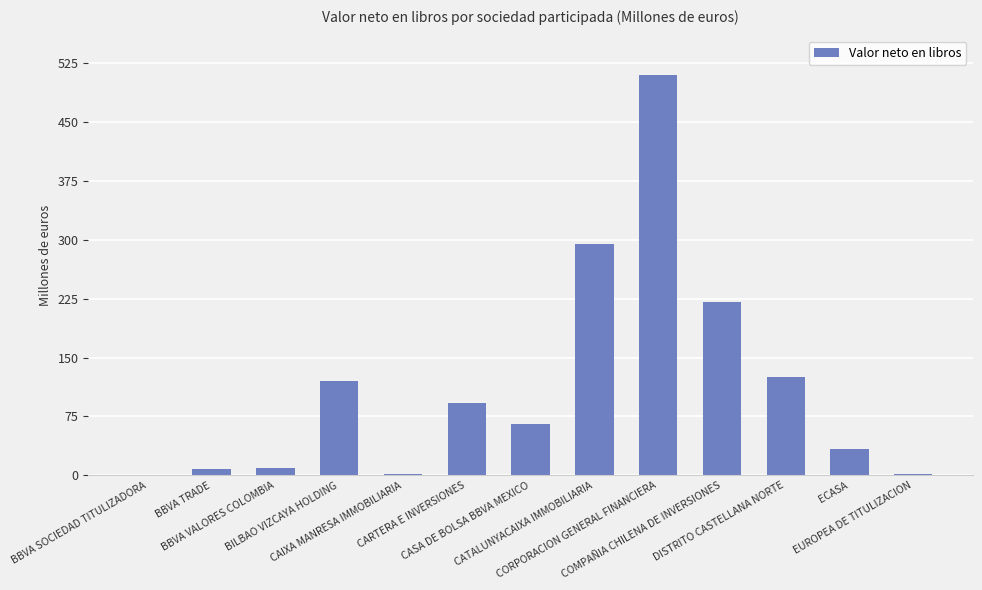

How many series are shown in this chart?

1